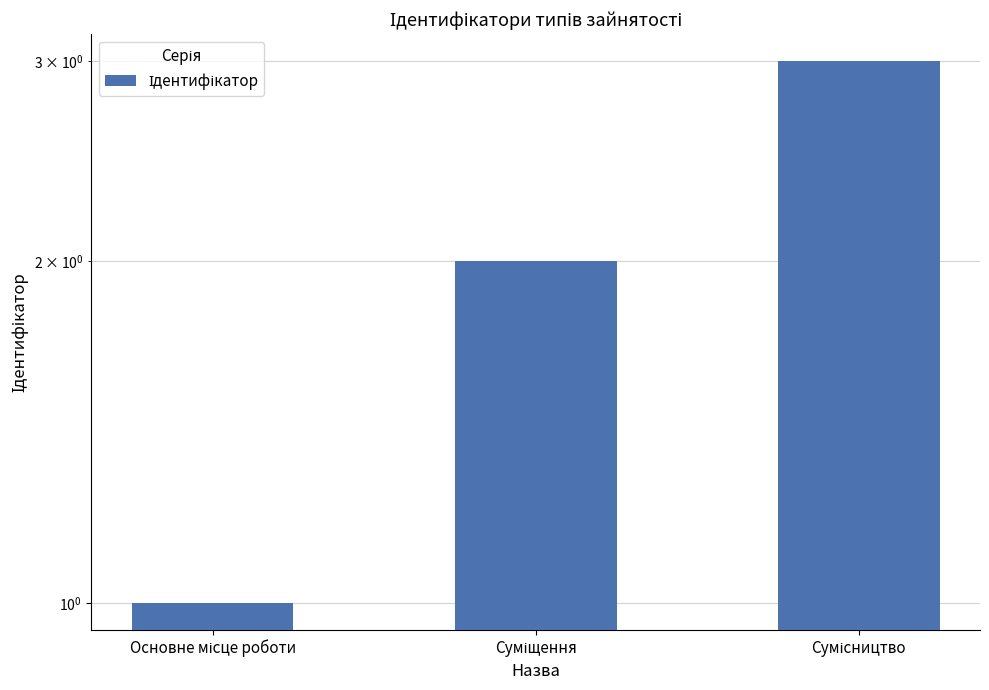

Rank the categories by value from lowest to highest.

Основне місце роботи, Суміщення, Сумісництво